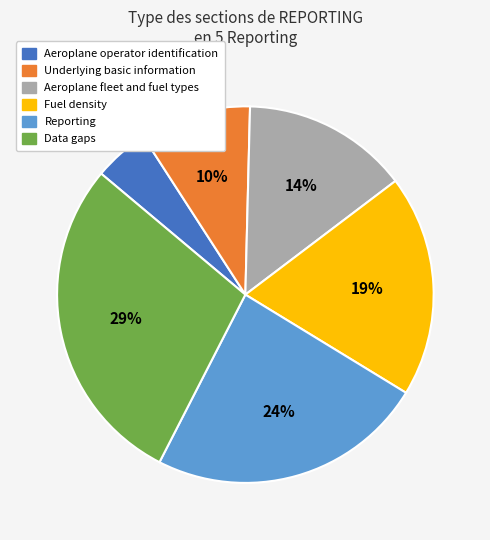

True or false: Underlying basic information accounts for 21% of the total.

False